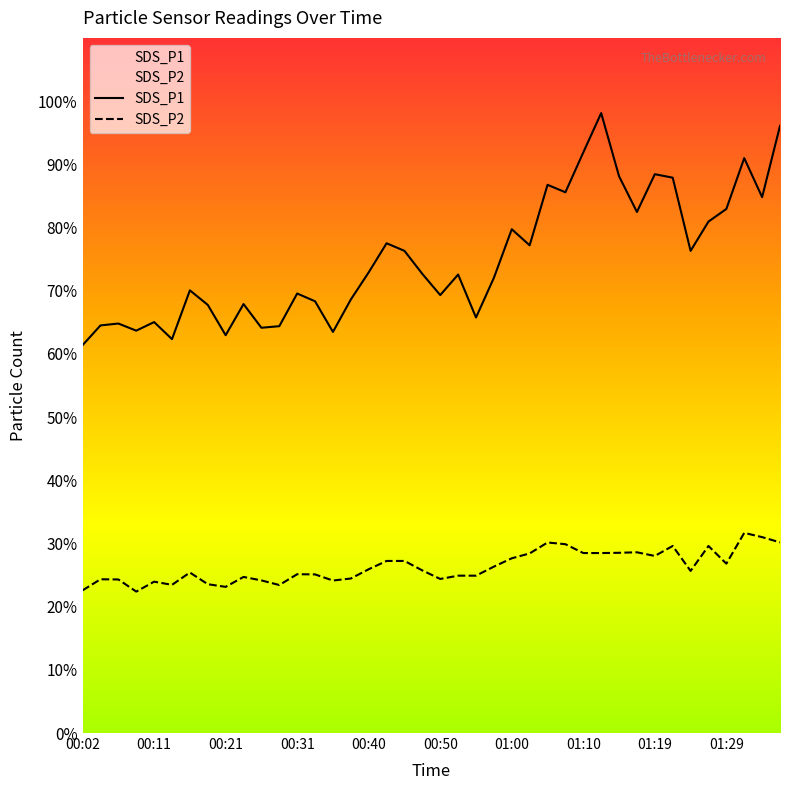

True or false: SDS_P2 and SDS_P1 intersect in this chart.

False